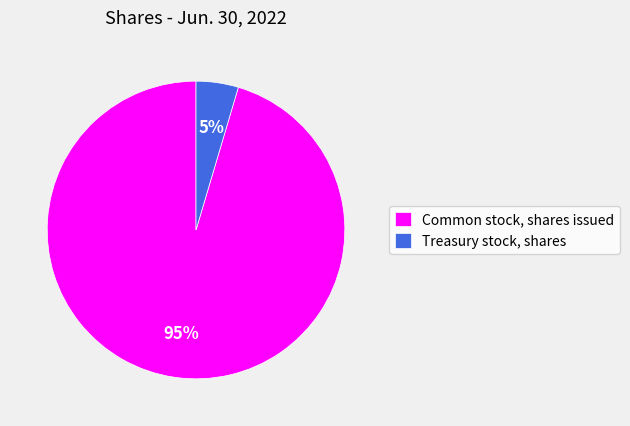

Do Treasury stock, shares and Common stock, shares issued together represent more than half of the pie?

Yes